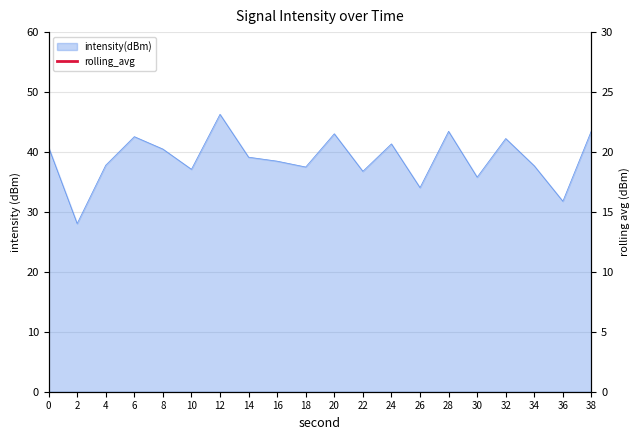

What is the average value?

38.8